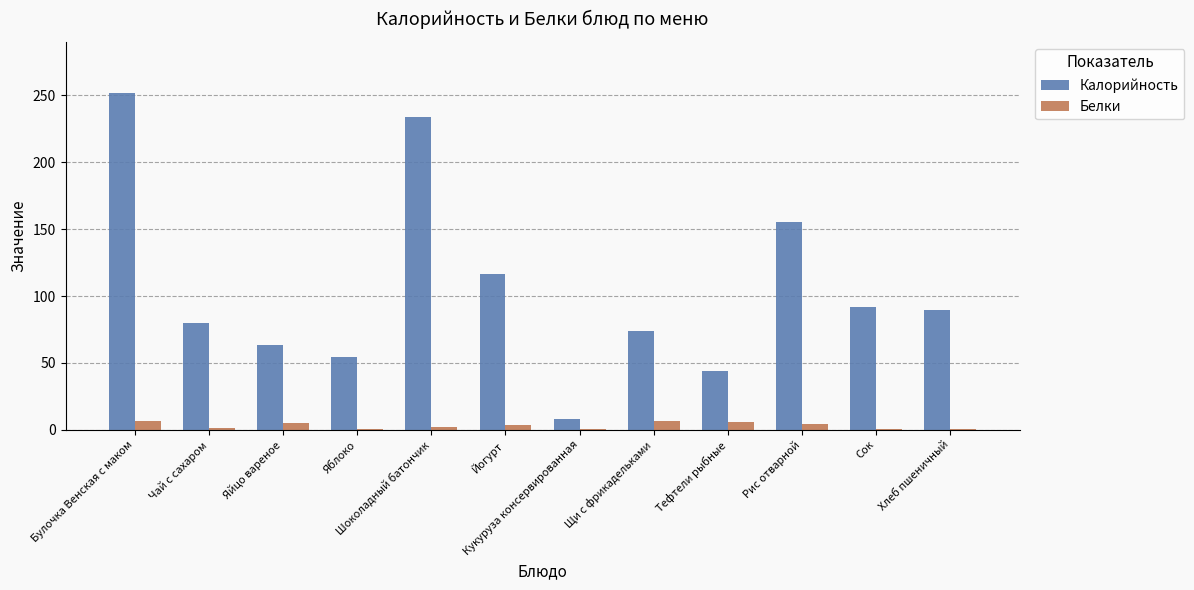

What is the total value across all series at Щи с фрикадельками?

80.8